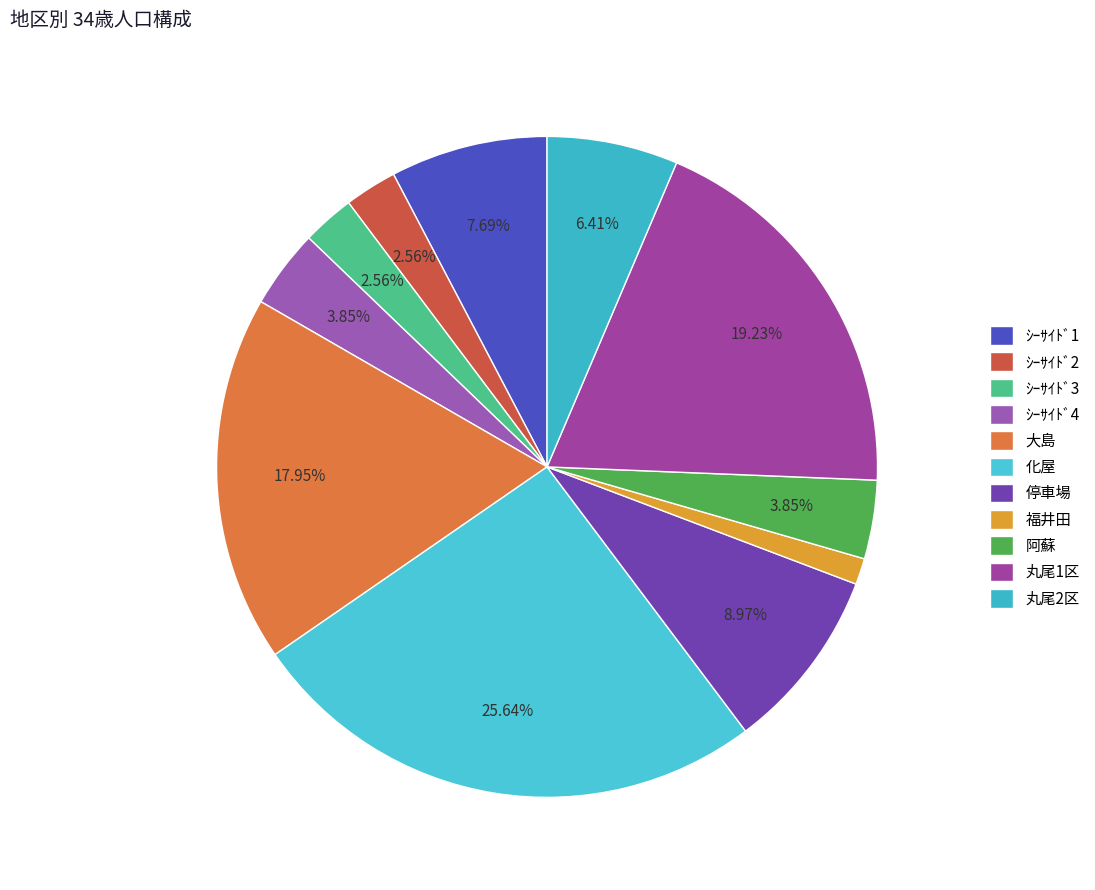

What portion of the pie excludes 阿蘇?

96.2%